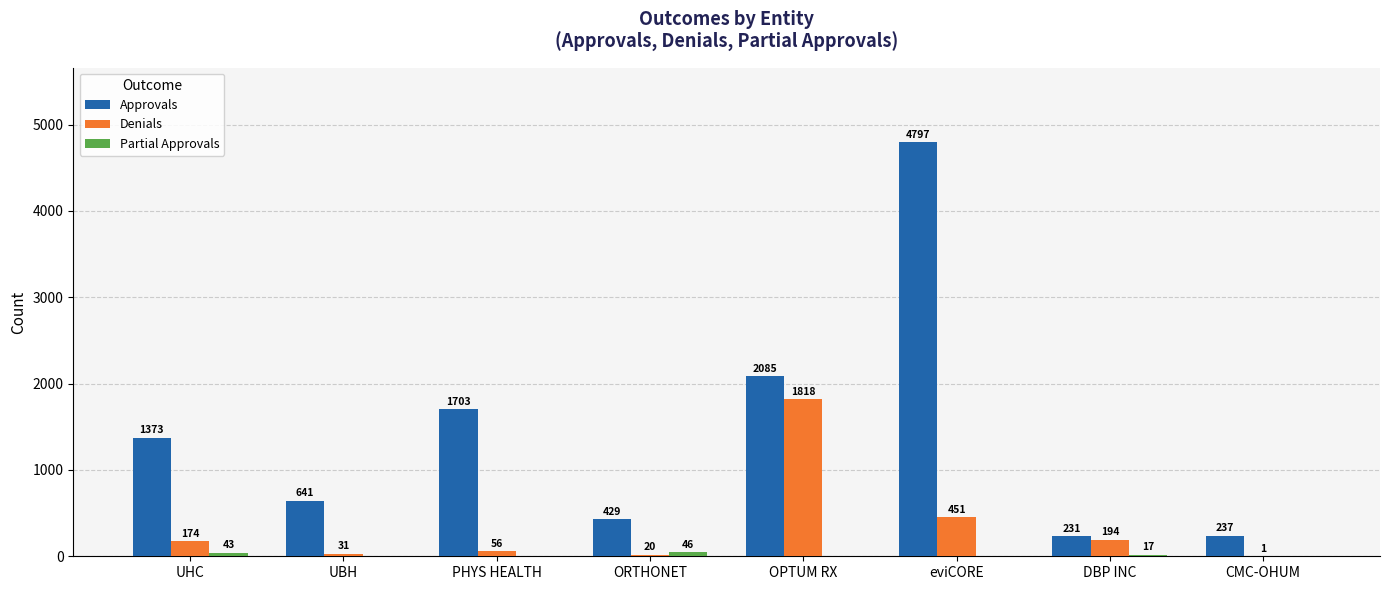

What is the approximate value of Denials at eviCORE, to the nearest 100?

500